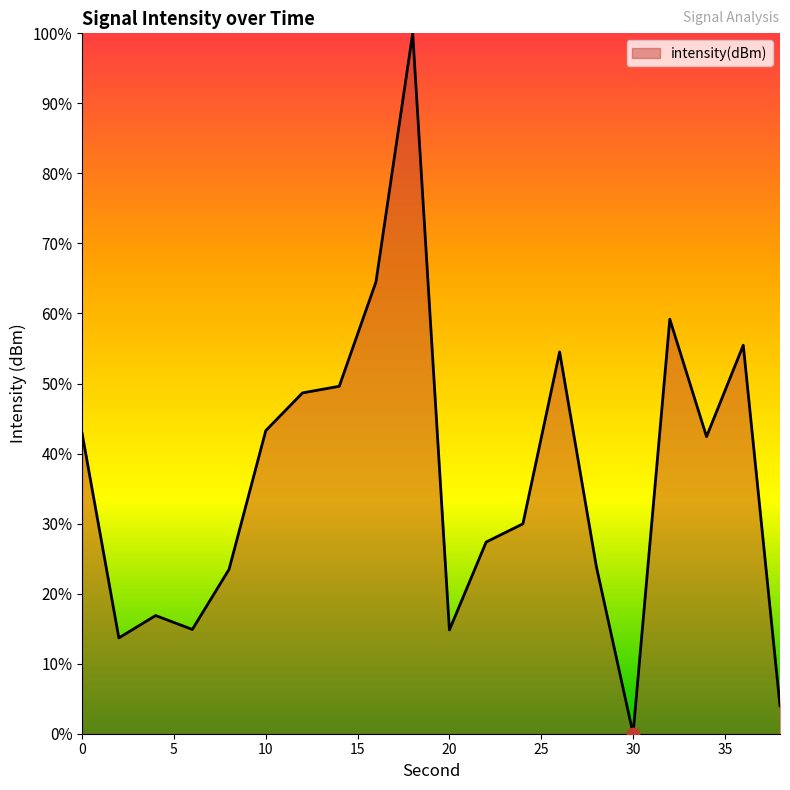

What is the difference between the maximum and minimum values?

100.0